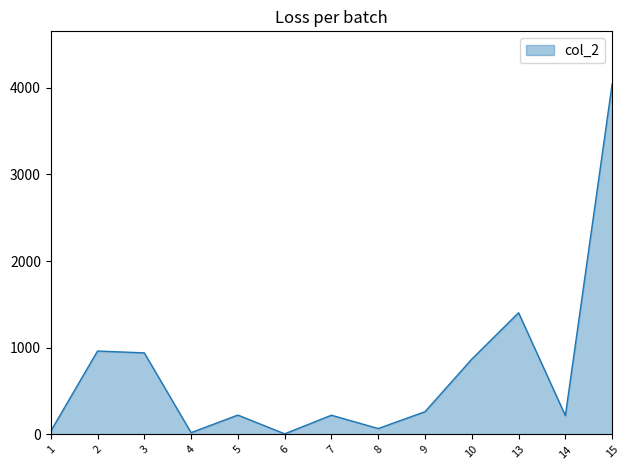

The chart shows a value of 2264.2 at 13. True or false?

False